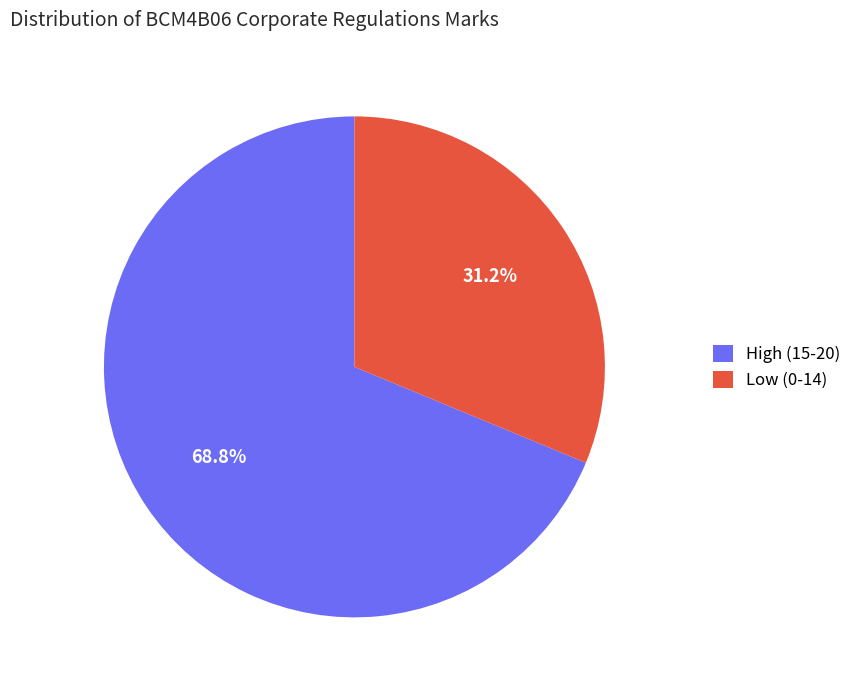

Rank the categories by value from lowest to highest.

Low (0-14), High (15-20)